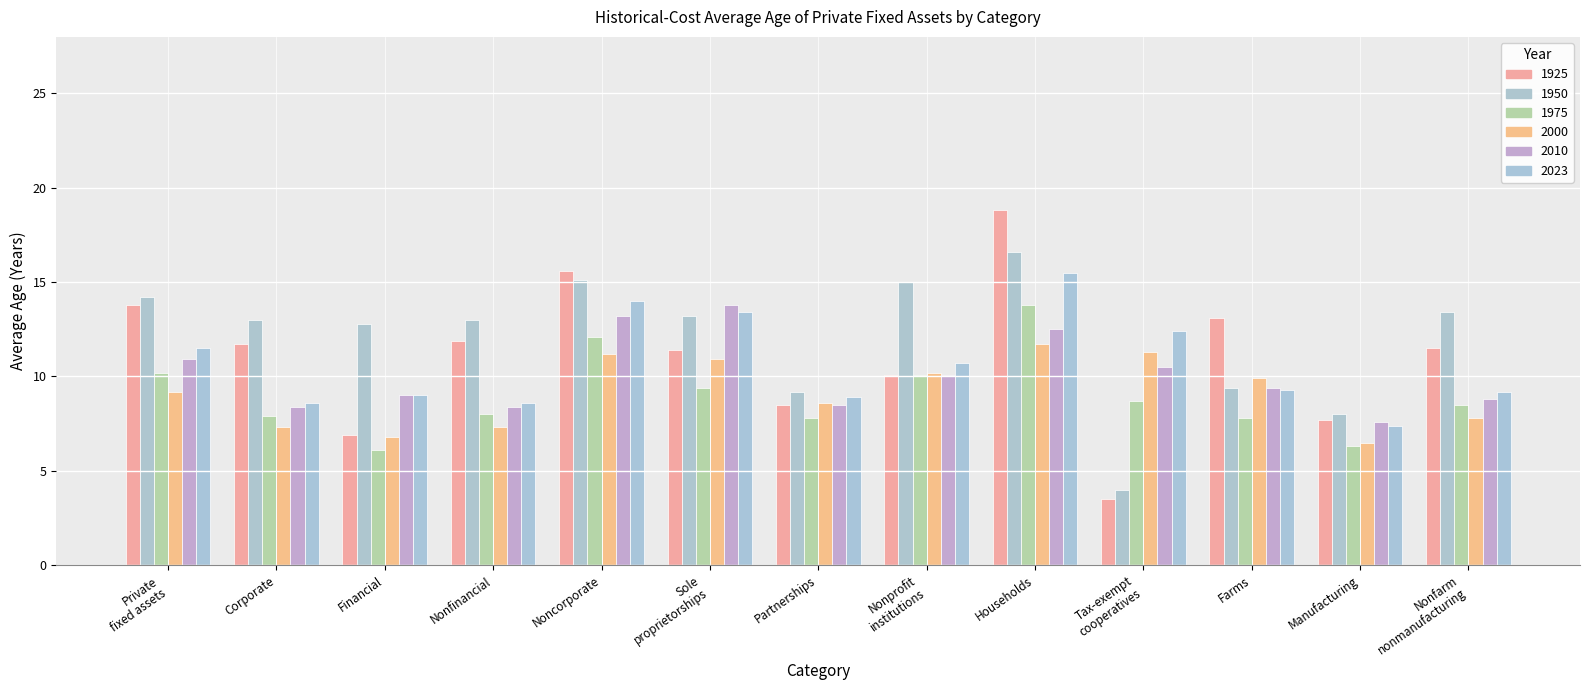

True or false: 2000 has a value of 11.7 at Households.

True